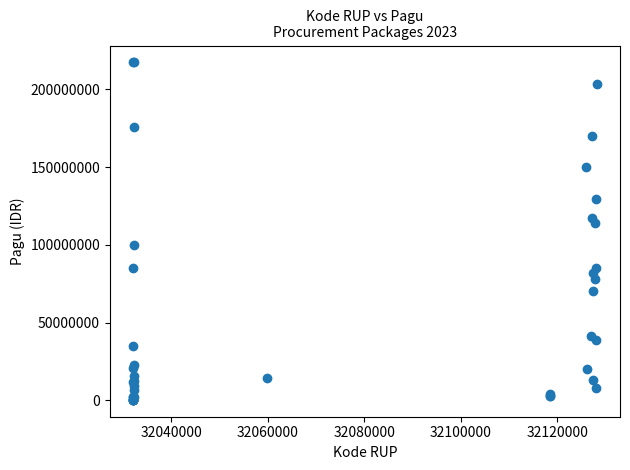

What Y value in the scatter plot is closest to 108830000?

114296000